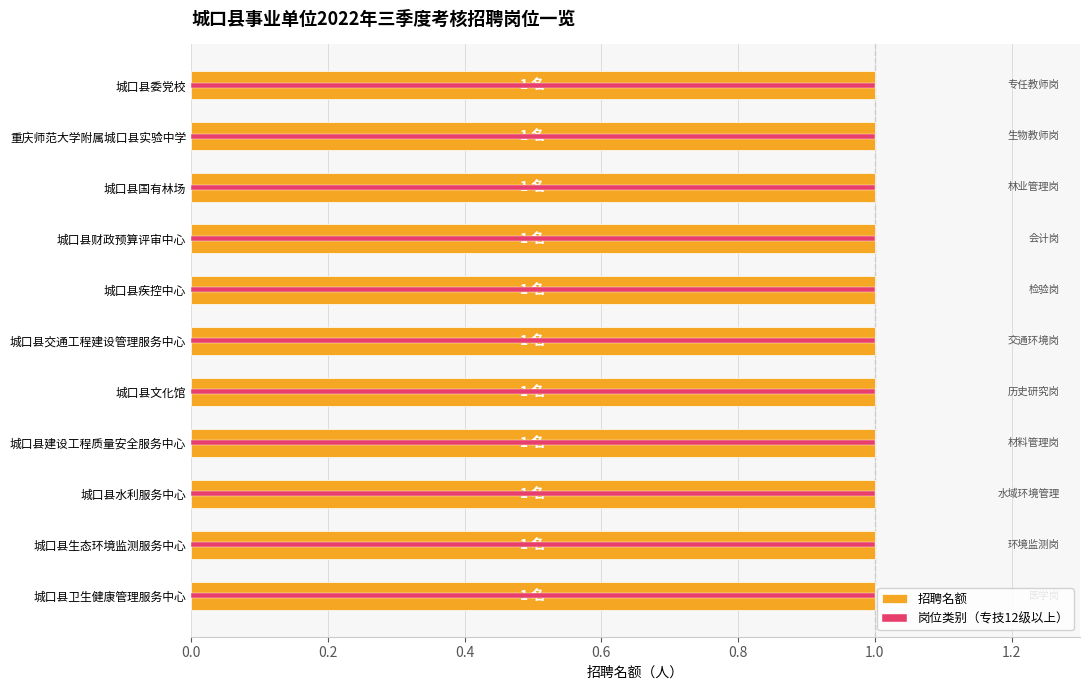

Count the number of categories in the chart.

11